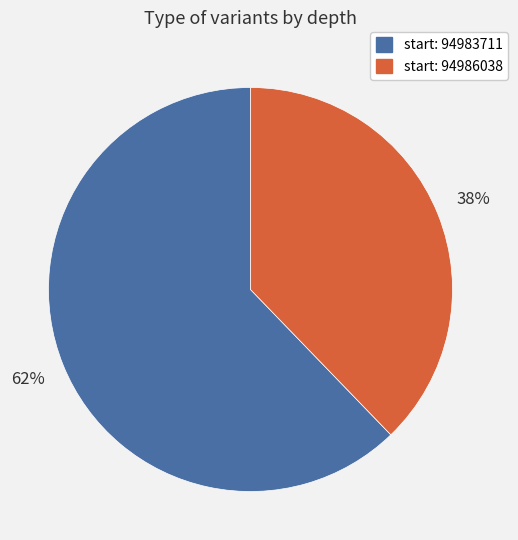

How many slices are in this pie chart?

2